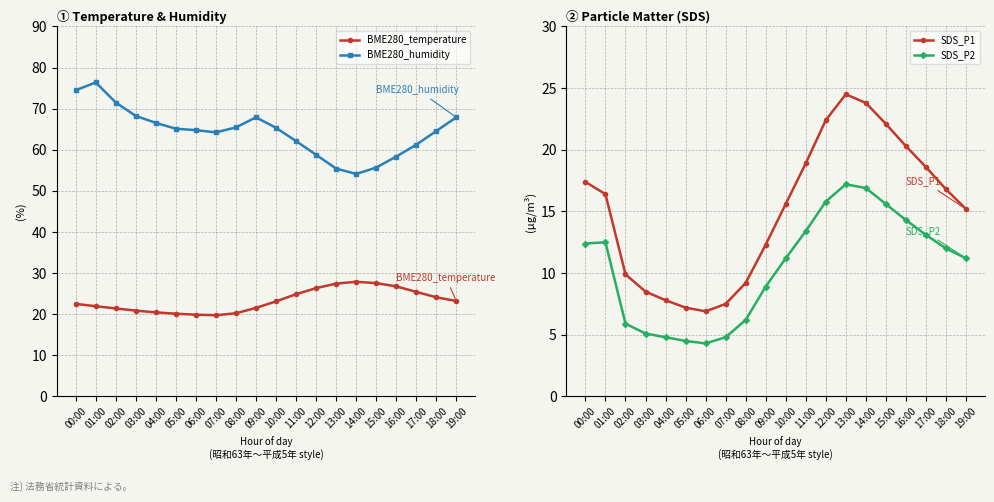

Reading left to right, what are all the values shown in this chart?

BME280_temperature: 22.5	21.9	21.4	20.9	20.4	20.1	19.9	19.8	20.2	21.5	23.1	24.9	26.3	27.4	27.9	27.6	26.8	25.4	24.1	23.2
BME280_humidity: 74.5	76.4	71.5	68.2	66.5	65.1	64.8	64.2	65.5	67.9	65.3	62.1	58.8	55.4	54.1	55.7	58.3	61.2	64.6	67.9
SDS_P1: 17.4	16.4	9.9	8.5	7.8	7.2	6.9	7.5	9.2	12.3	15.6	18.9	22.4	24.5	23.8	22.1	20.3	18.6	16.8	15.2
SDS_P2: 12.4	12.5	5.9	5.1	4.8	4.5	4.3	4.8	6.2	8.9	11.2	13.4	15.8	17.2	16.9	15.6	14.3	13.1	12.0	11.2